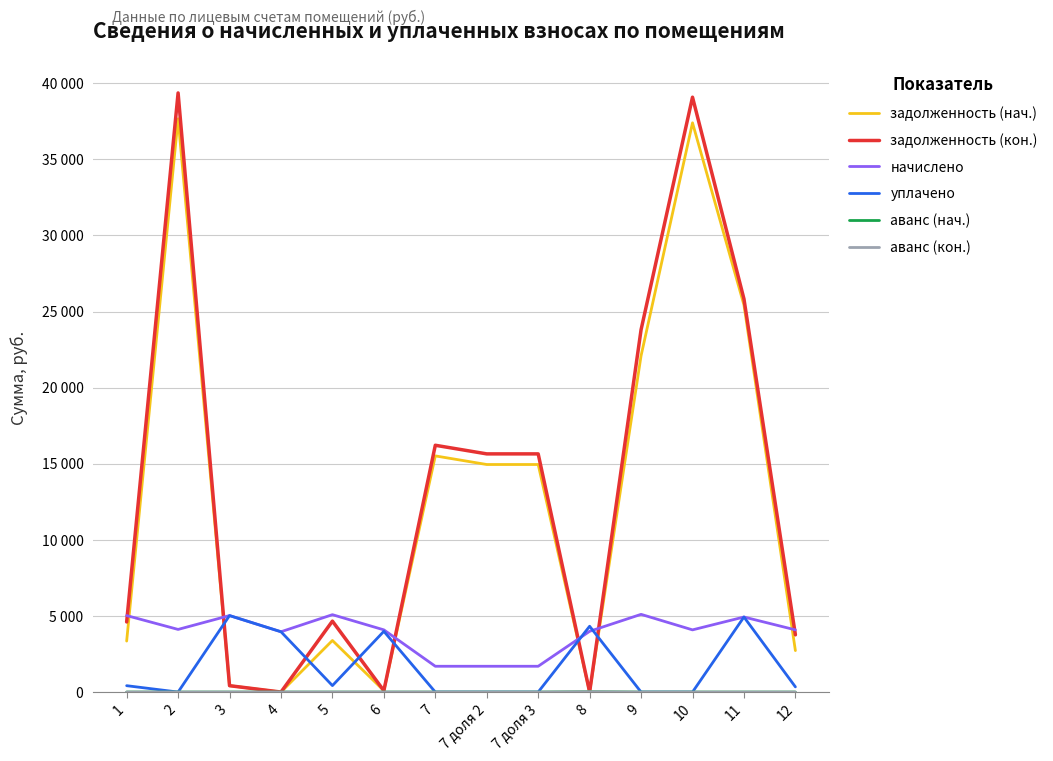

Does the chart have visible grid lines?

Yes